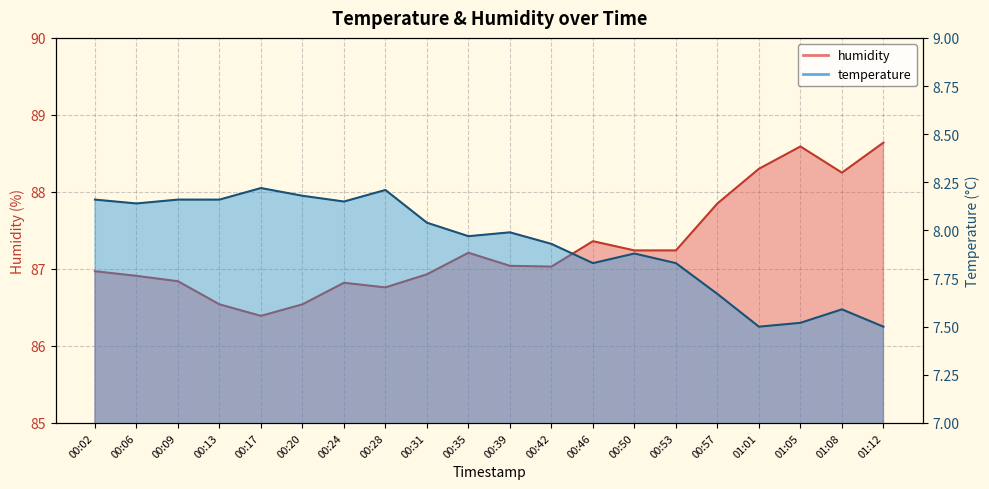

Where is temperature nearest to the value 7?

01:01